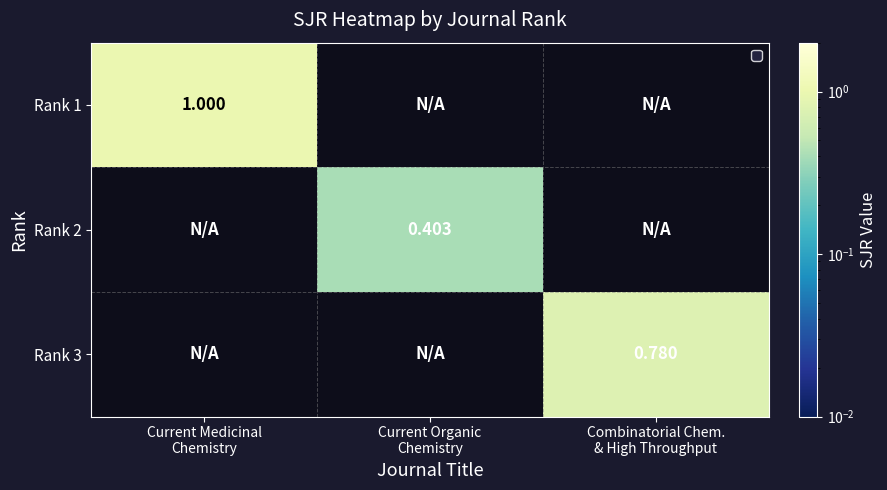

Is the value of Rank 3 at Current Medicinal Chemistry greater than the value of Rank 1 at Combinatorial Chem. & High Throughput?

No